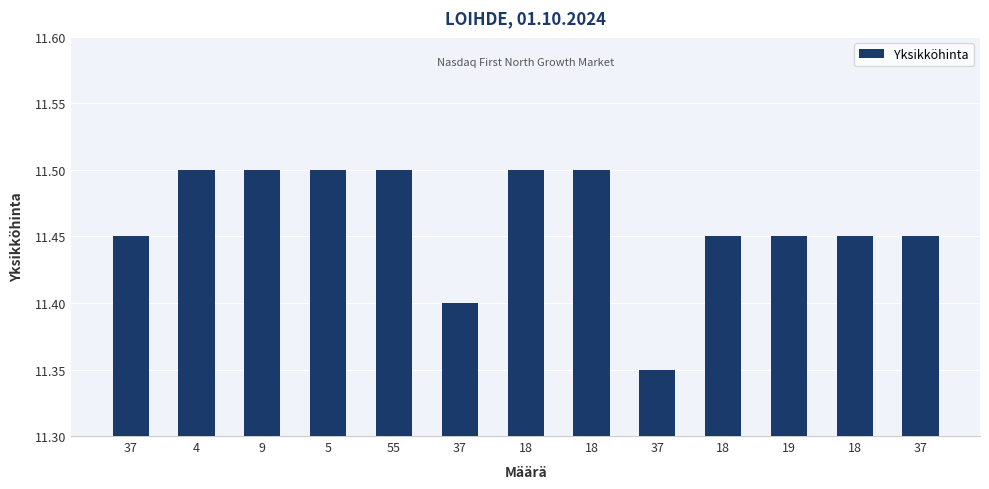

At which label is the value closest to 11?

37